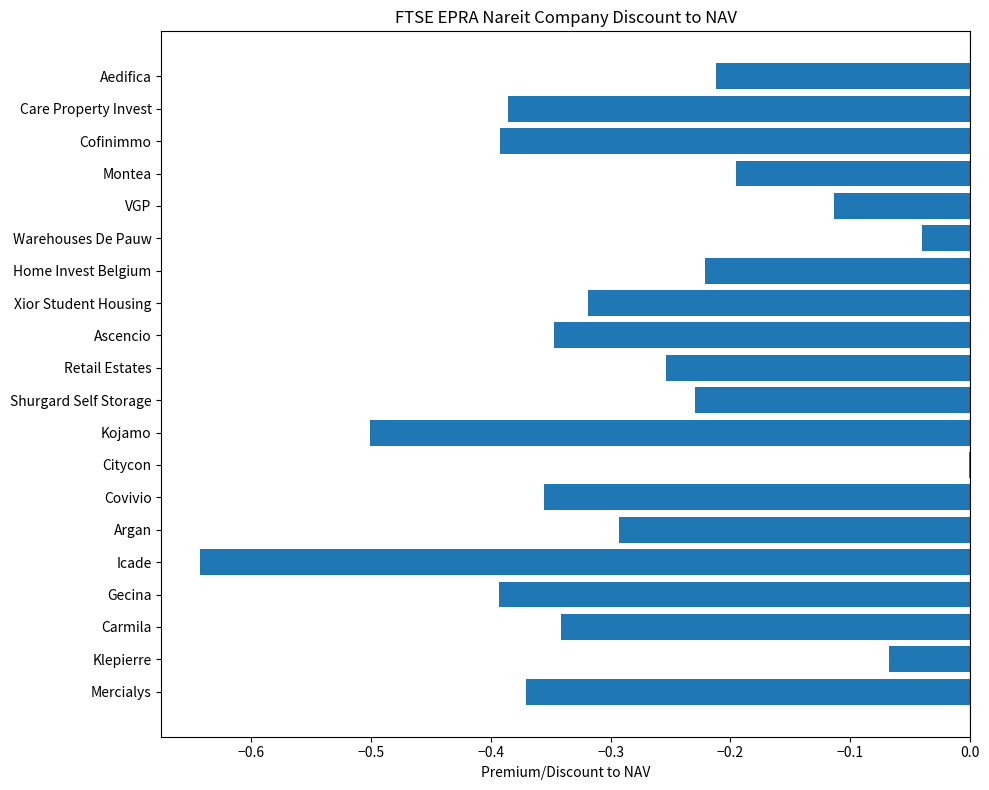

Is it true that the value at Icade is -0.1?

False